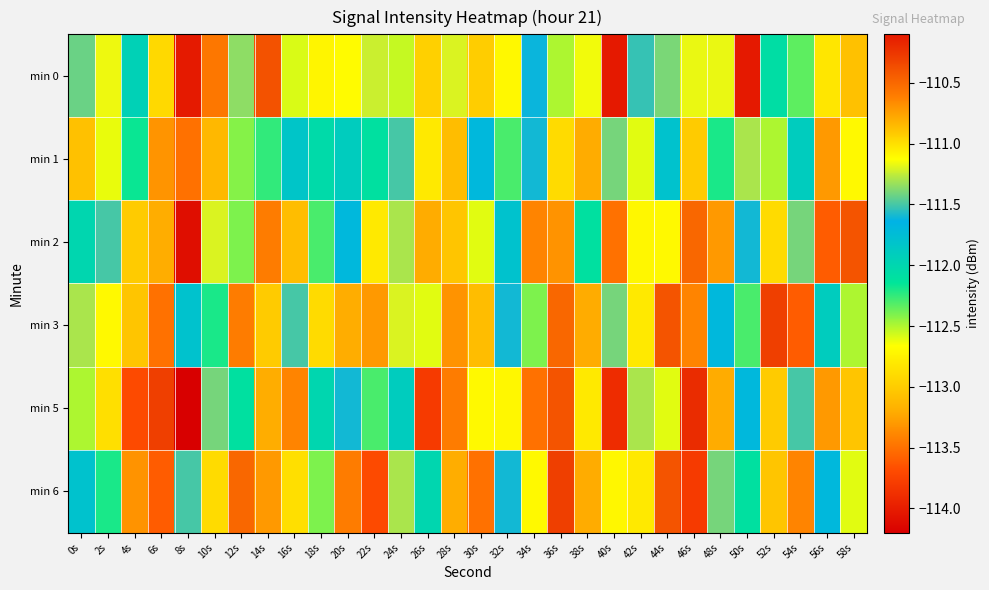

Count the number of categories in the chart.

30